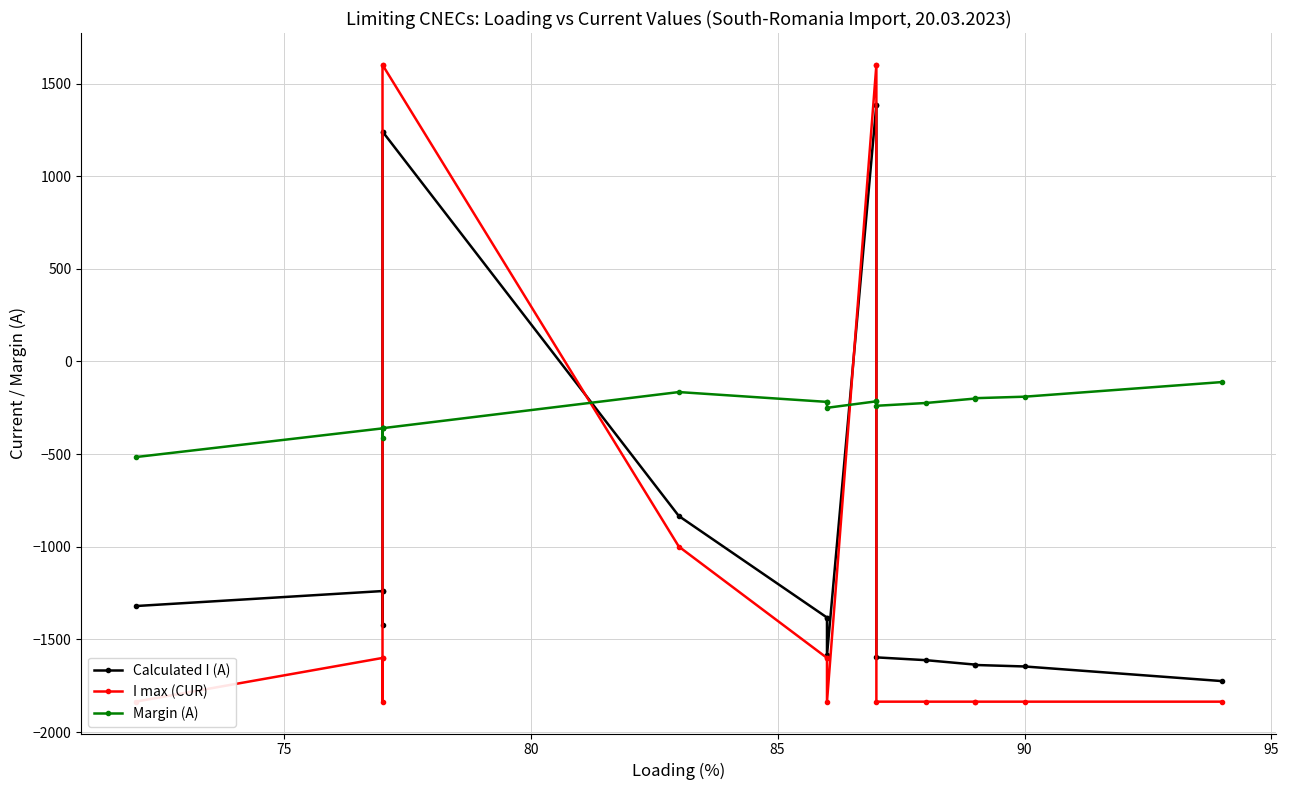

Does the chart display data point markers on the line(s)?

Yes